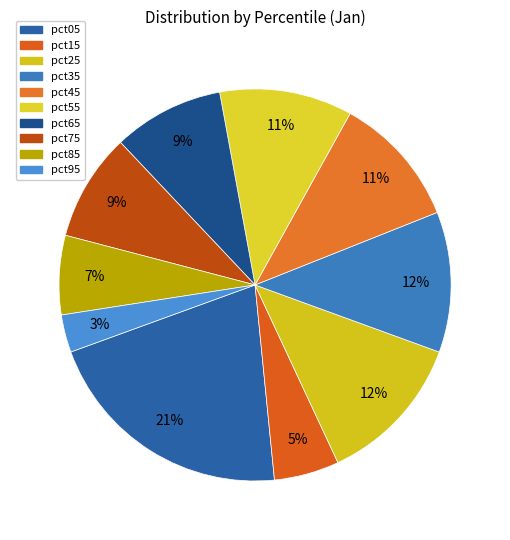

Rank the categories by value from highest to lowest.

pct05, pct25, pct35, pct55, pct45, pct65, pct75, pct85, pct15, pct95